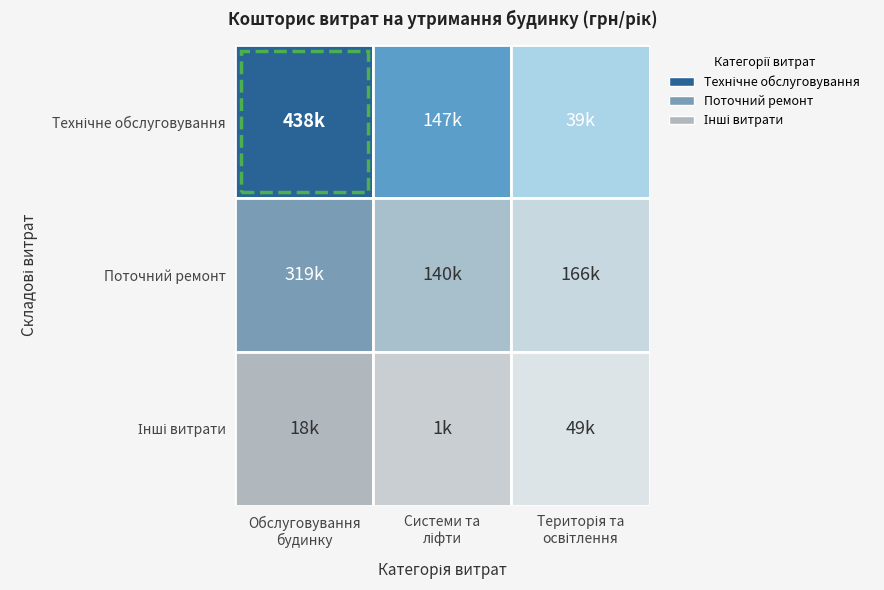

Reading left to right, list all the values displayed in this chart.

Технічне обслуговування: 0=437754.2	1=146762.9	2=39319.1
Поточний ремонт: 0=318865.4	1=140201.8	2=165599.8
Інші витрати: 0=17641.2	1=1253.1	2=48721.3